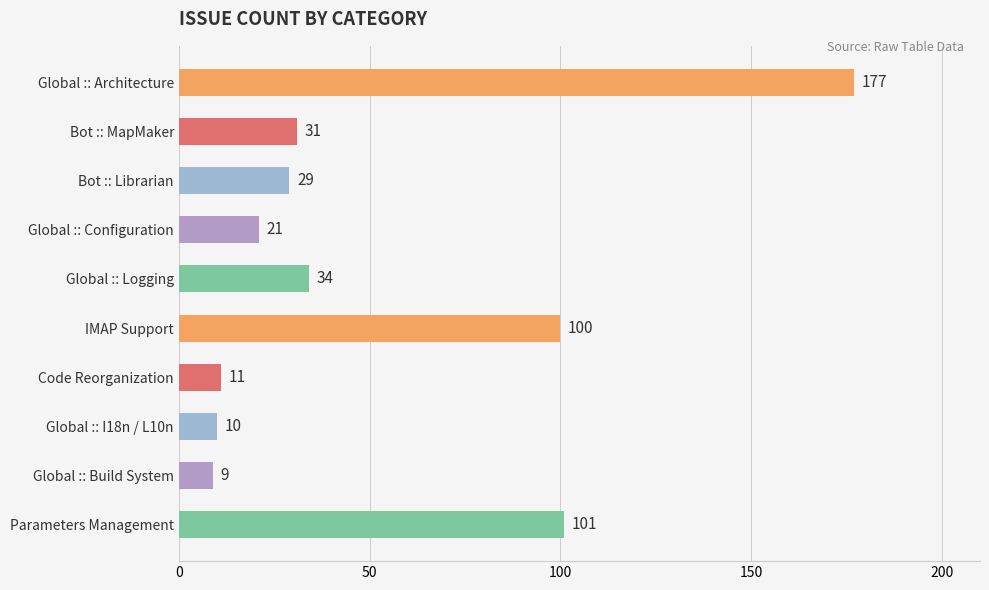

Where is the data nearest to the value 93?

IMAP Support